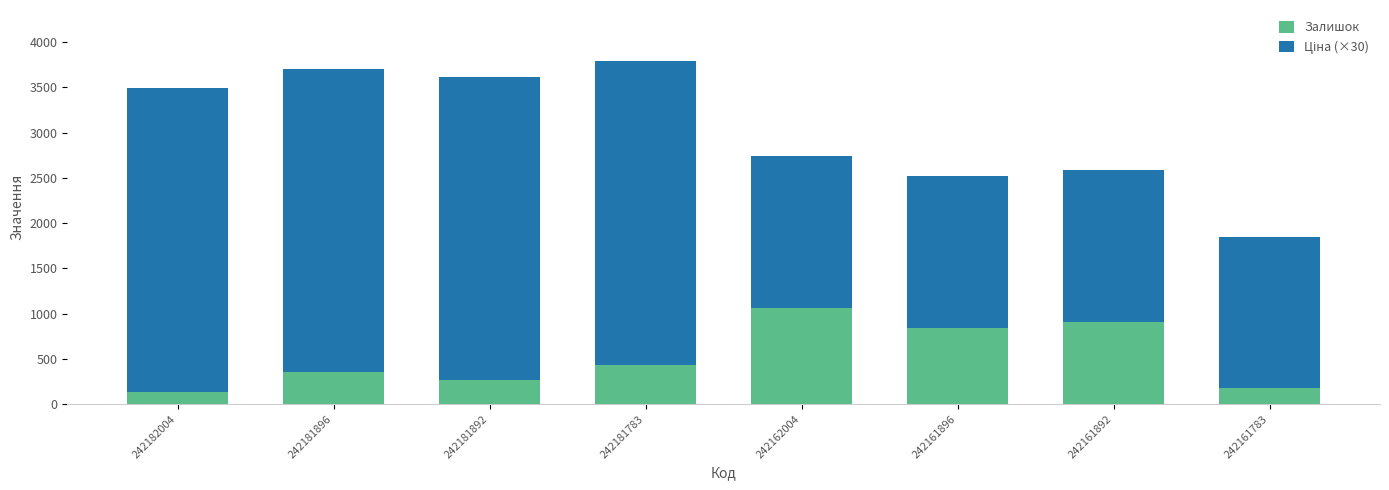

Is it true that Залишок equals 559.7 at 242181896?

False